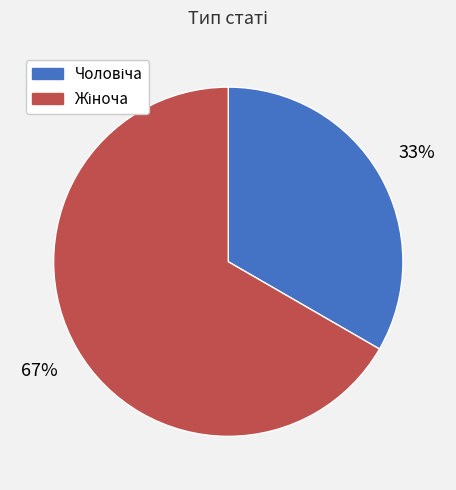

Is there a majority slice in this chart?

Yes